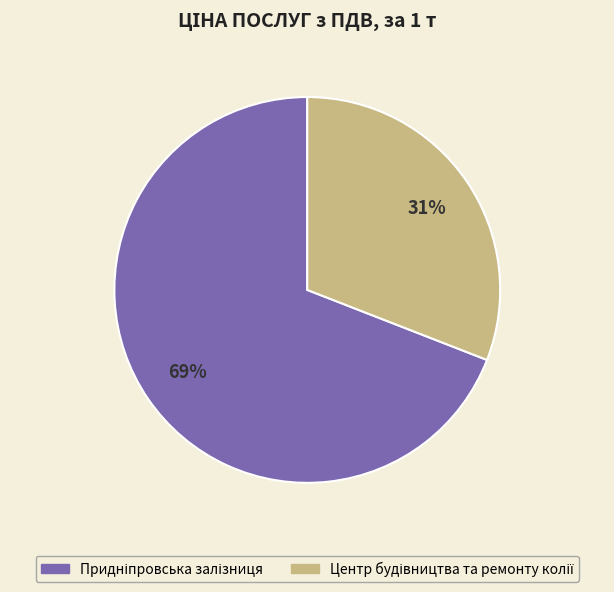

To the nearest percent, what is the average slice percentage?

50%